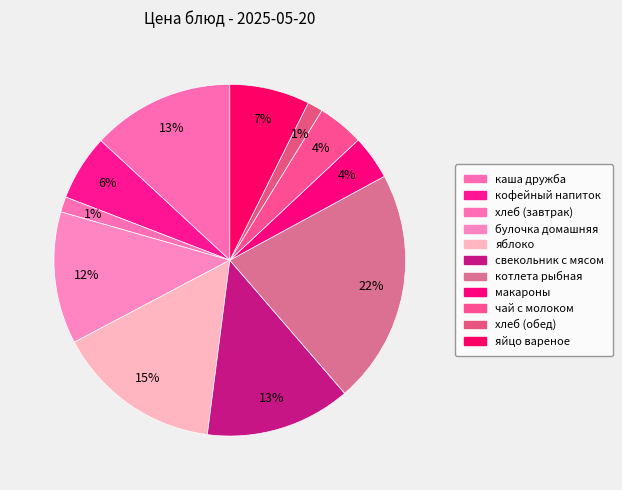

What is the largest slice in the pie chart?

котлета рыбная